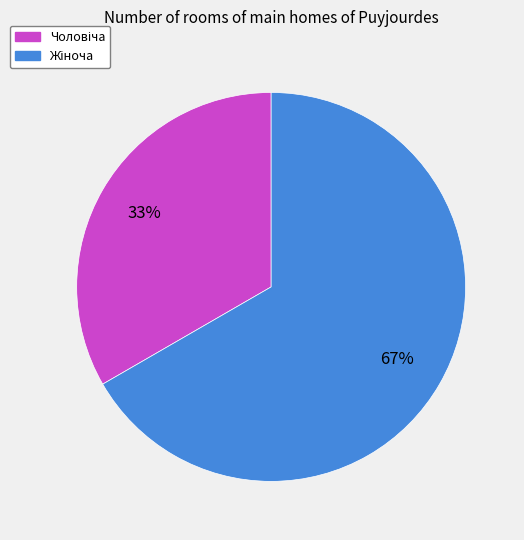

Does any single category account for the majority?

Yes